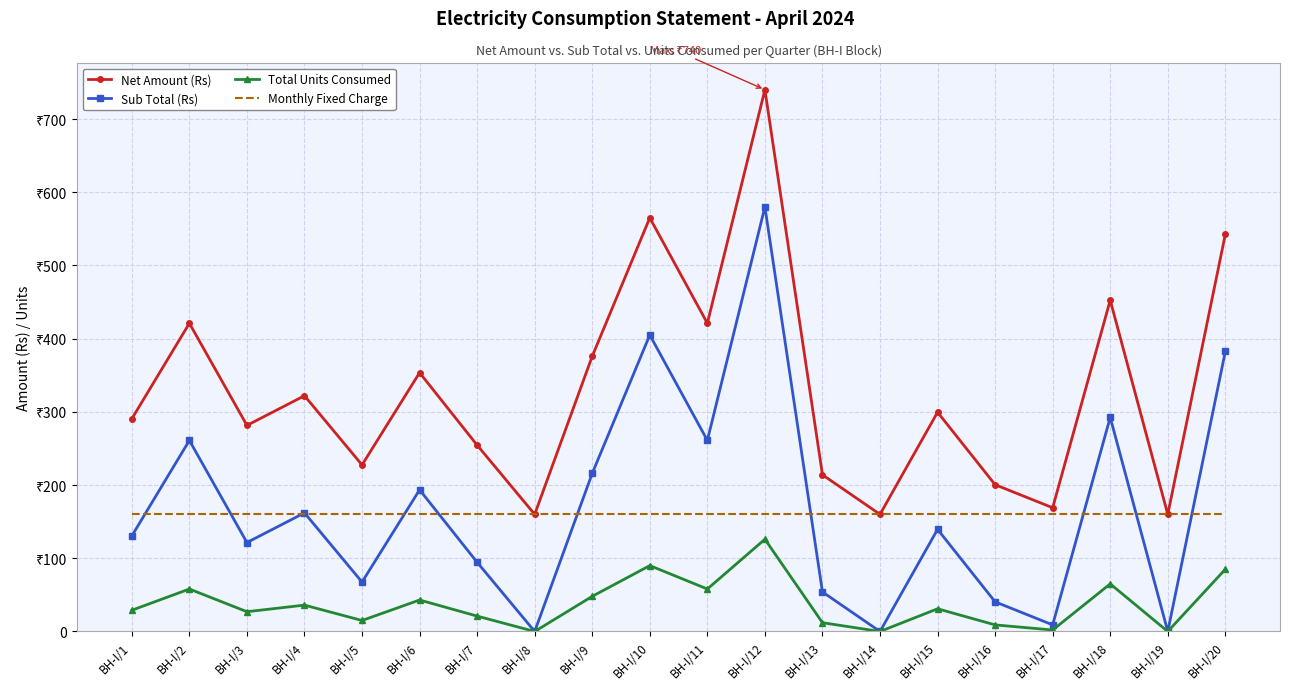

True or false: Net Amount (Rs) has a value of 60.6 at BH-I/13.

False